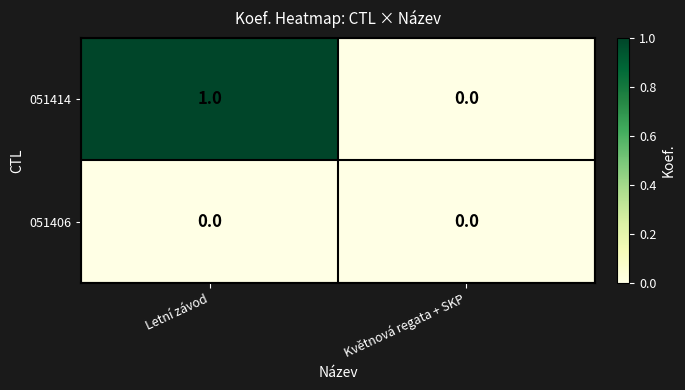

Reading left to right, what are all the values shown in this chart?

051414: Letní závod=1	Květnová regata + SKP=0
051406: Letní závod=0	Květnová regata + SKP=0